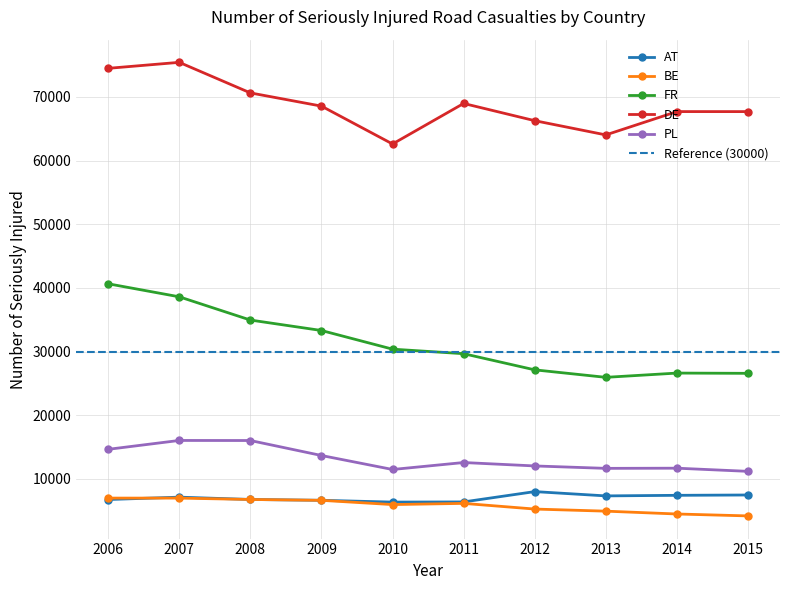

What is the difference between the highest and lowest values at 2010?

56638.5